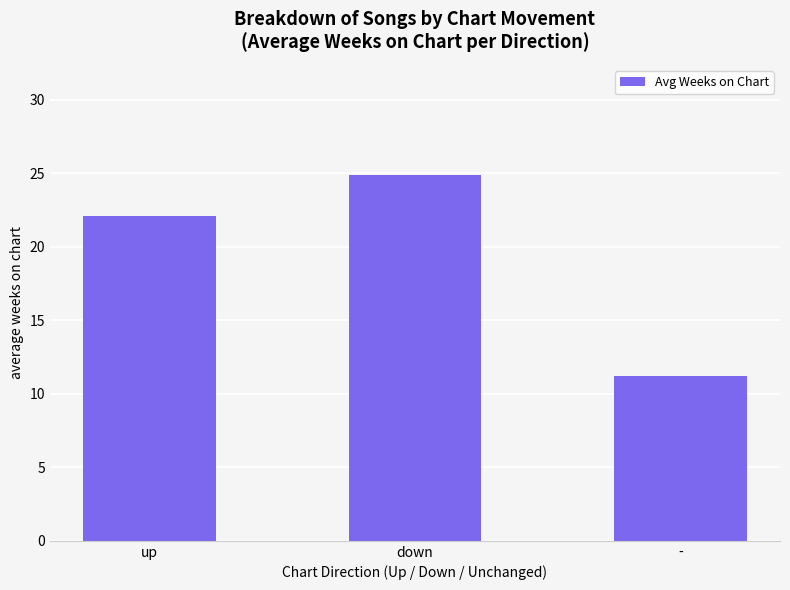

Is it true that the value at up is 22.1?

True